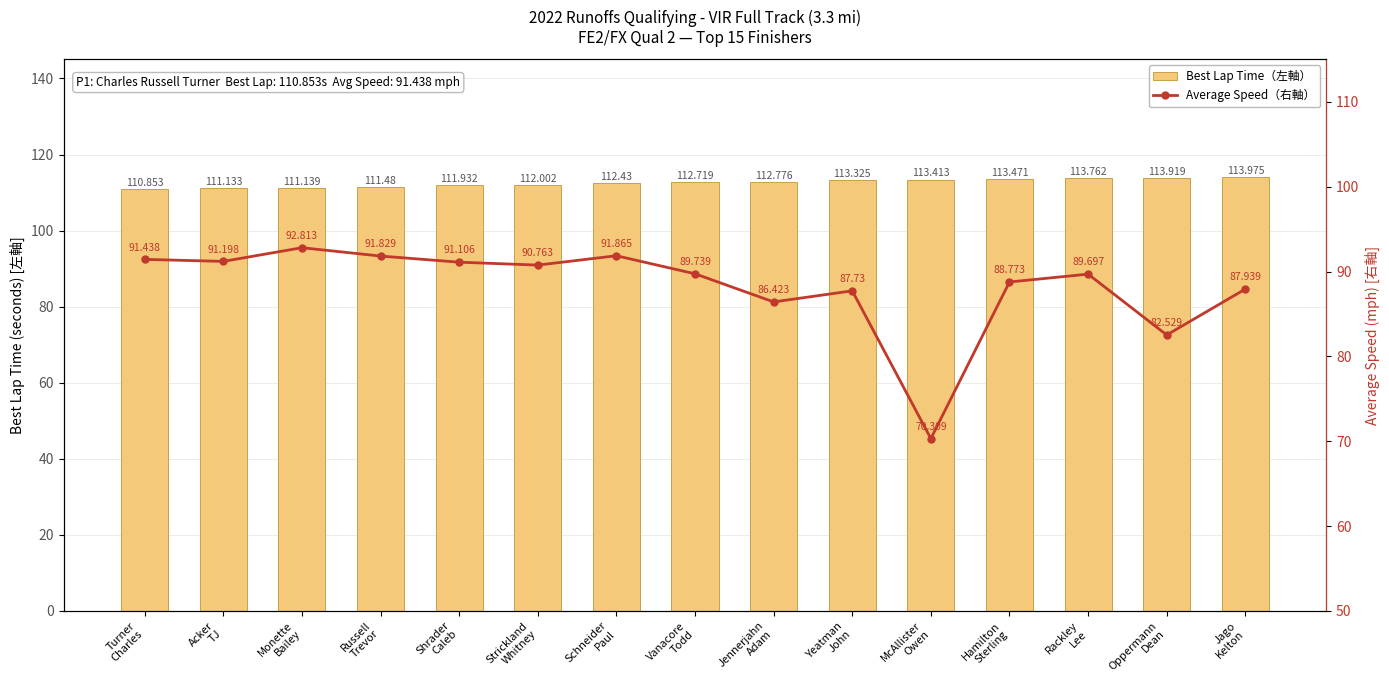

Reading right to left, transcribe all the data shown in this chart.

Best Lap Time (left axis): Jago
Kelton=114.0	Oppermann
Dean=113.9	Rackley
Lee=113.8	Hamilton
Sterling=113.5	McAllister
Owen=113.4	Yeatman
John=113.3	Jennerjahn
Adam=112.8	Vanacore
Todd=112.7	Schneider
Paul=112.4	Strickland
Whitney=112.0	Shrader
Caleb=111.9	Russell
Trevor=111.5	Monette
Bailey=111.1	Acker
TJ=111.1	Turner
Charles=110.9
Average Speed (right axis): Jago
Kelton=87.9	Oppermann
Dean=82.5	Rackley
Lee=89.7	Hamilton
Sterling=88.8	McAllister
Owen=70.3	Yeatman
John=87.7	Jennerjahn
Adam=86.4	Vanacore
Todd=89.7	Schneider
Paul=91.9	Strickland
Whitney=90.8	Shrader
Caleb=91.1	Russell
Trevor=91.8	Monette
Bailey=92.8	Acker
TJ=91.2	Turner
Charles=91.4